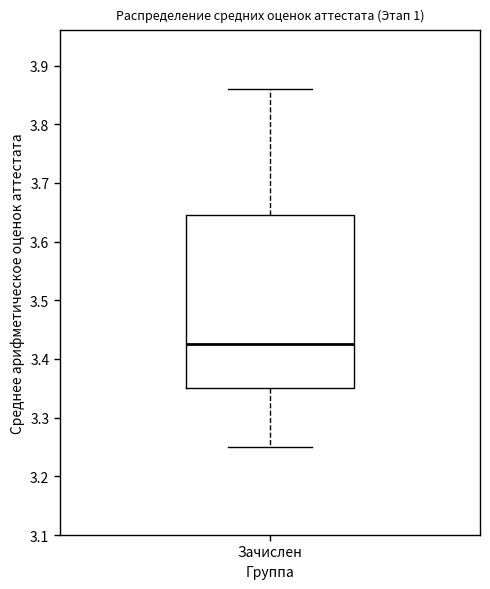

Where does the lower whisker of the box for Зачислен end on the y-axis? The values are not printed on the chart, so give them approximately, as read against the axis.

3.25